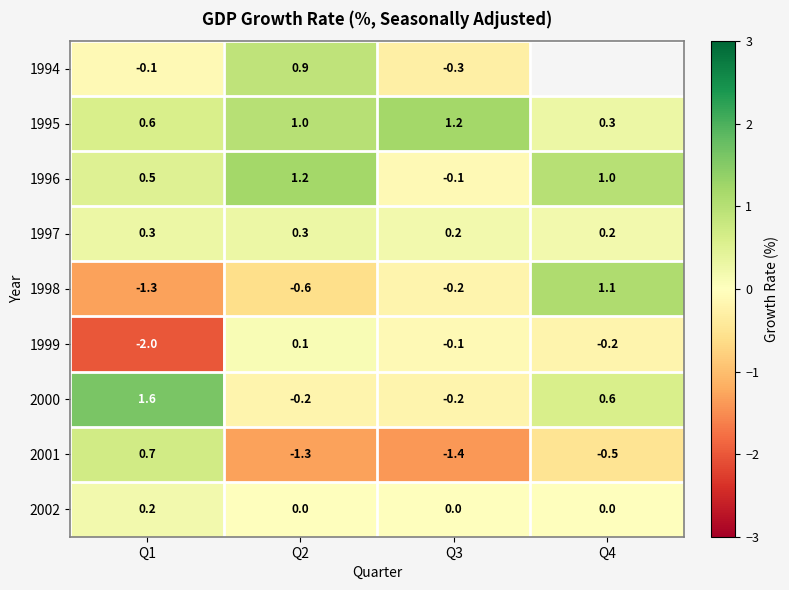

What is the approximate value of 1995 at Q3?

1.2